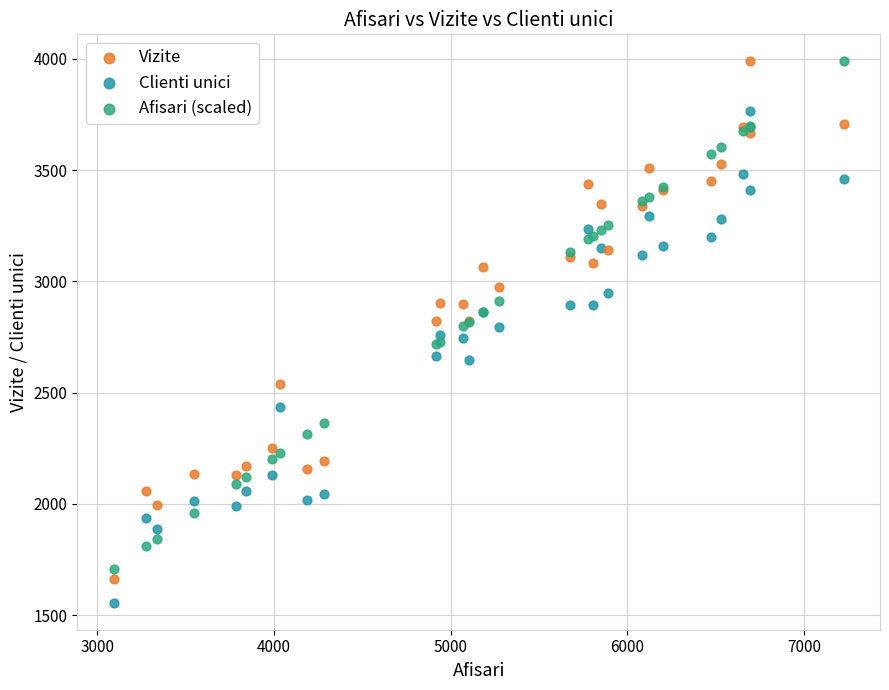

What is the X range (max minus min) for the scatter plot?

4130.0